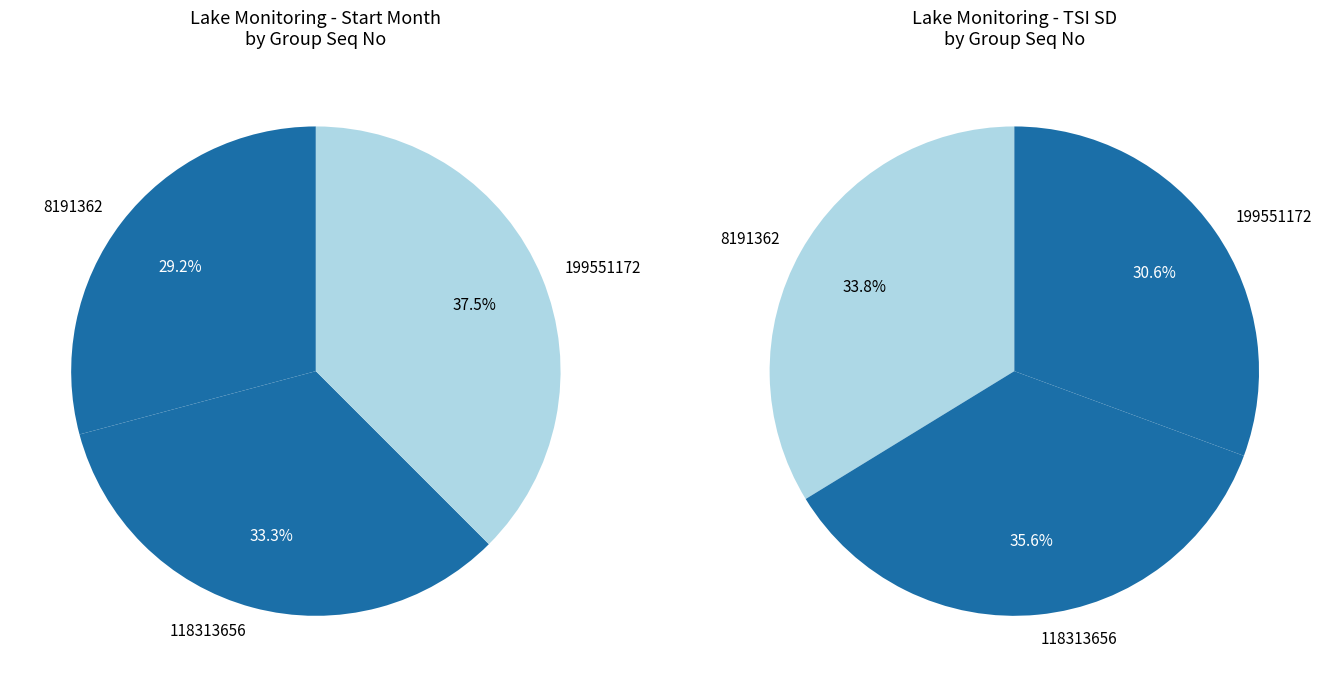

What is the largest slice in the pie chart?

199551172